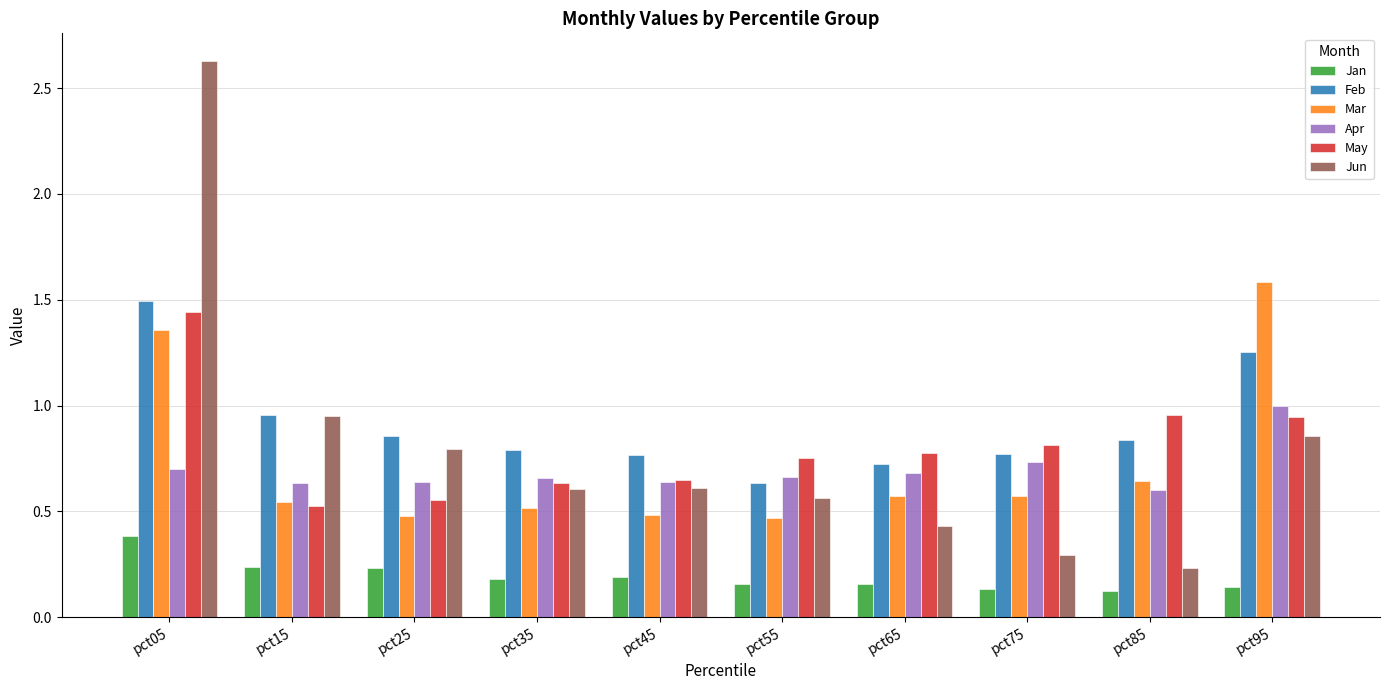

At how many categories does at least one series exceed 0?

10